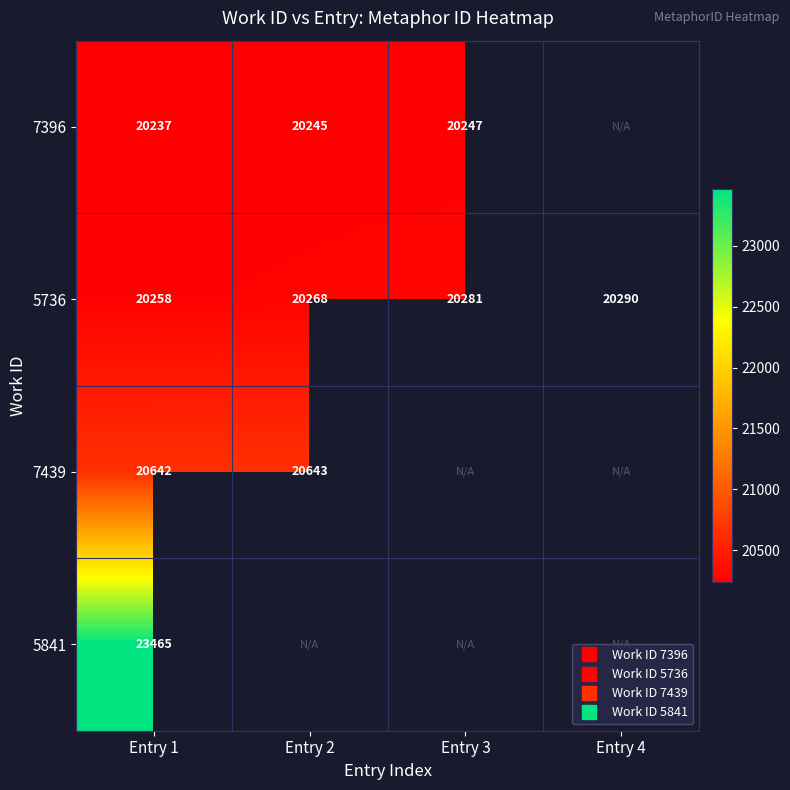

Which has a higher value, Entry 2 or Entry 4?

Entry 4